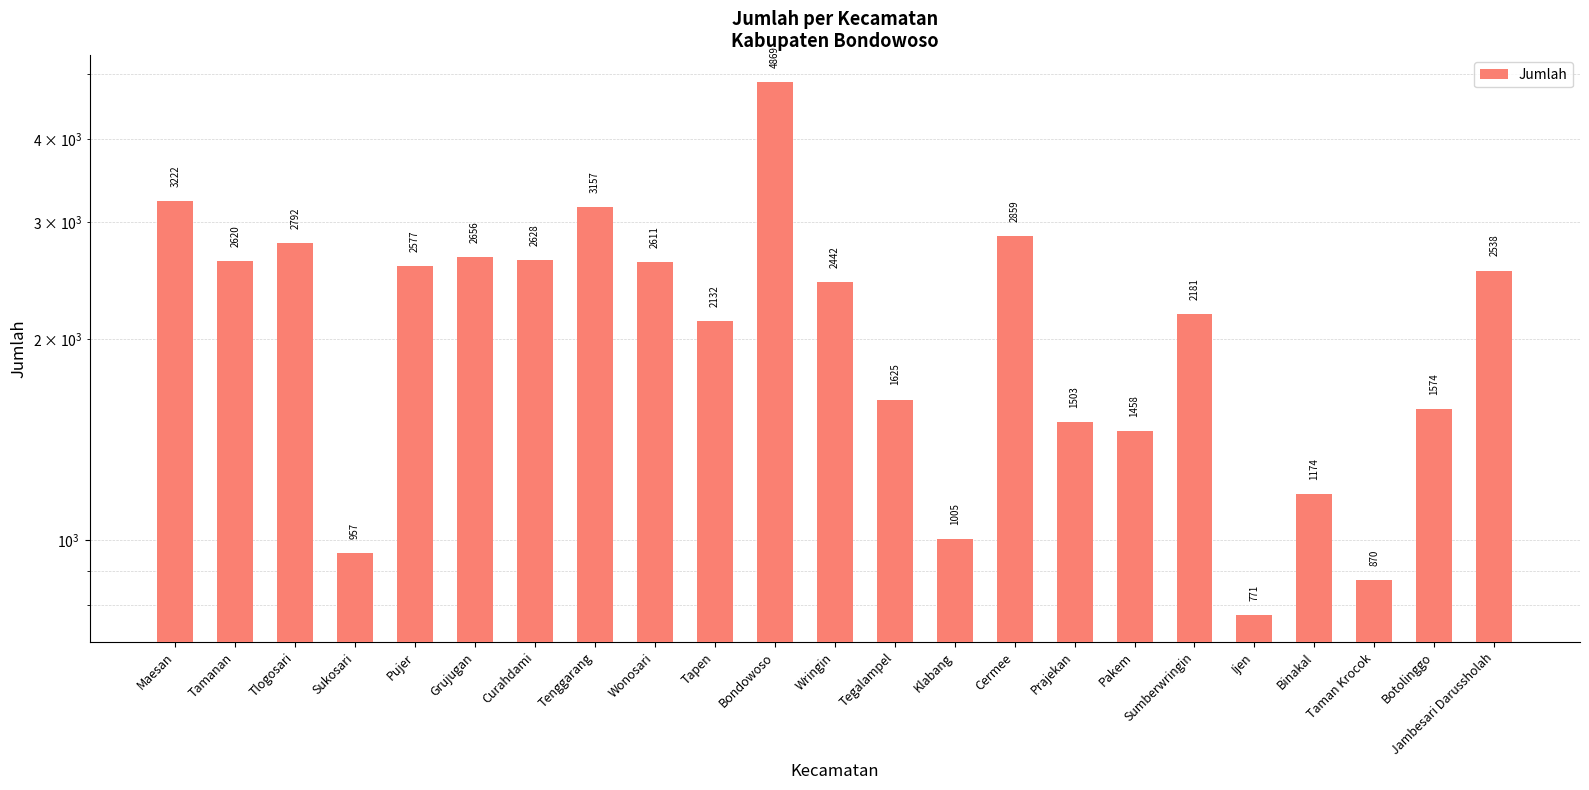

What is the difference between the maximum and minimum values?

4098